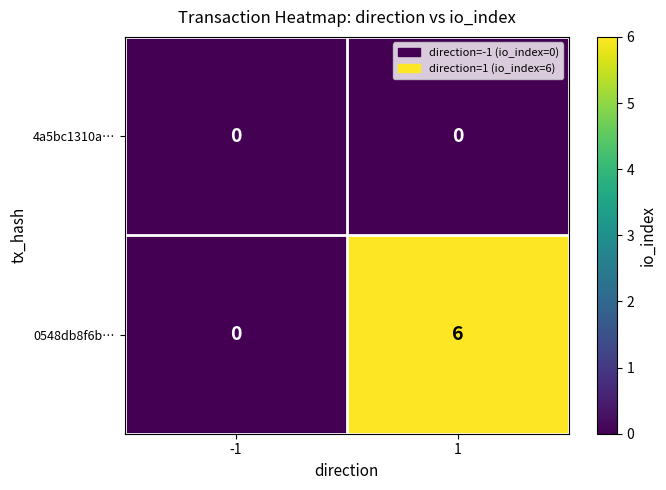

The 0548db8f6b… series shows -3 at -1. True or false?

False